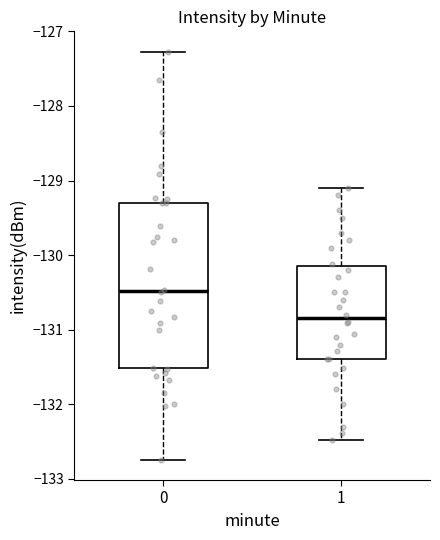

Reading left to right, read every box against the y-axis: the position of its median line, the range the box covers, and the ends of its whiskers. The values are not printed on the chart, so give them approximately, as read against the axis.

0: median -130.5, box -131.5 to -129.3, whiskers -132.7 to -127.3
1: median -130.8, box -131.4 to -130.1, whiskers -132.5 to -129.1